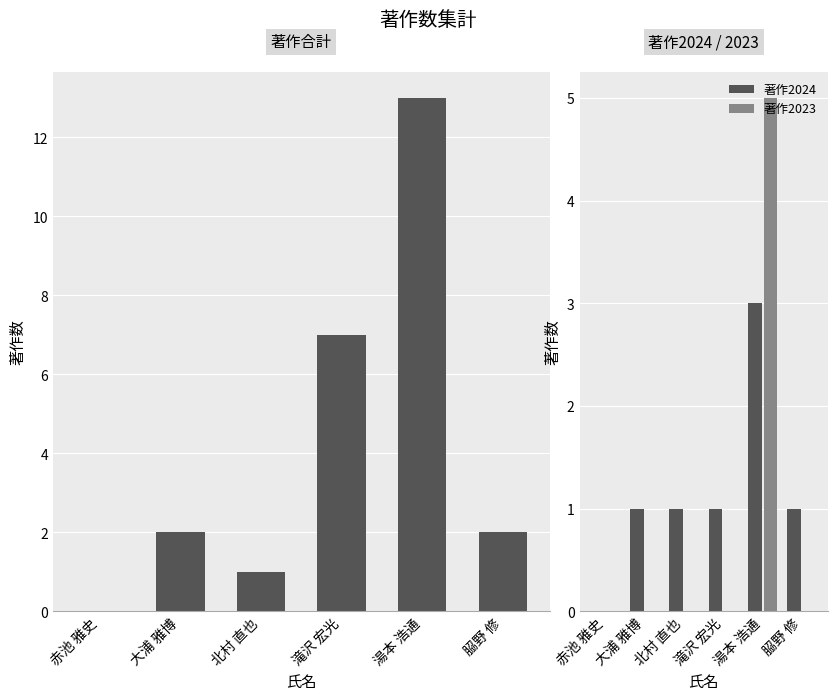

The 著作2023 series shows 0 at 𦚰野 修. True or false?

True